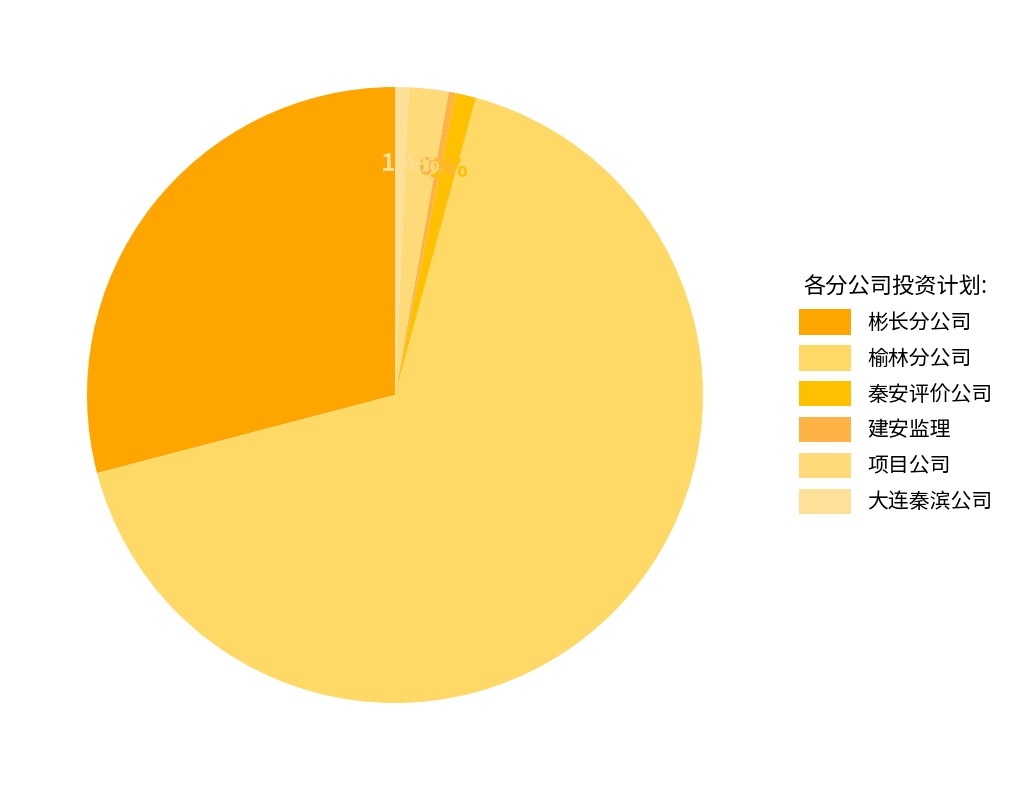

Is 项目公司 the majority of the pie?

No